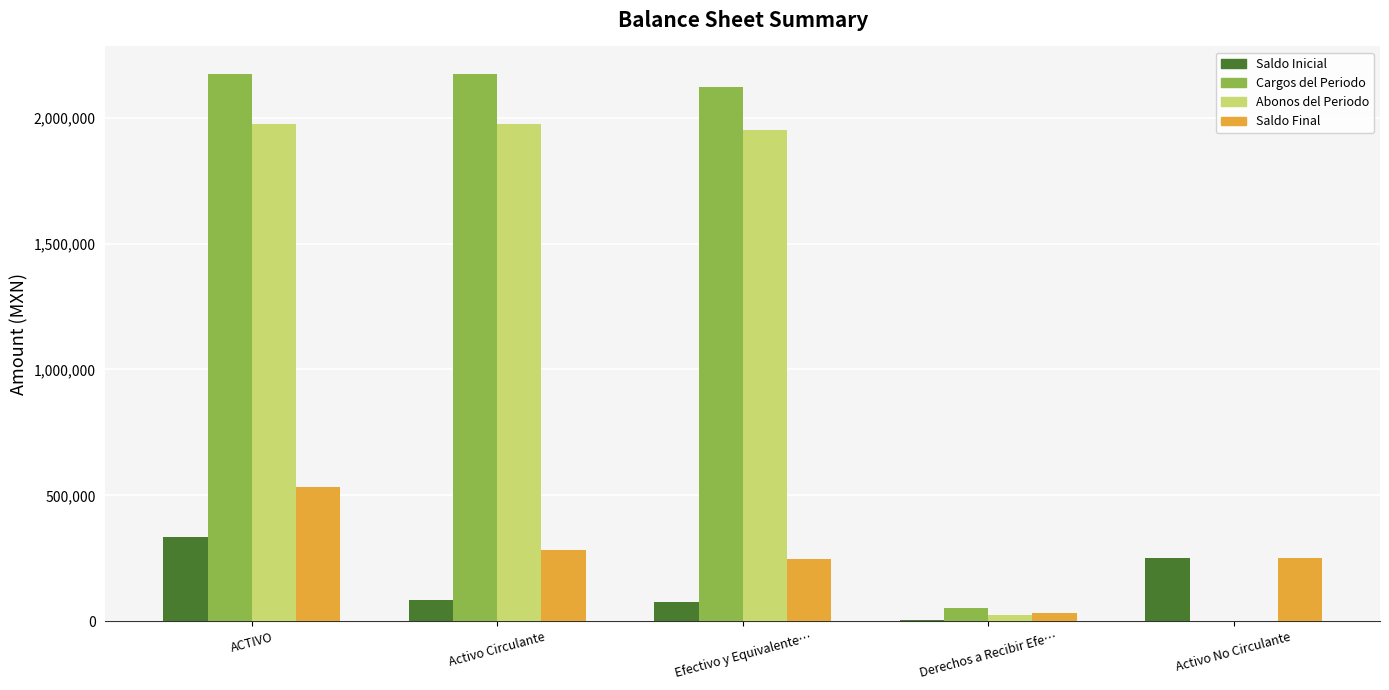

What is the sum of all Abonos del Periodo values?

5928561.7